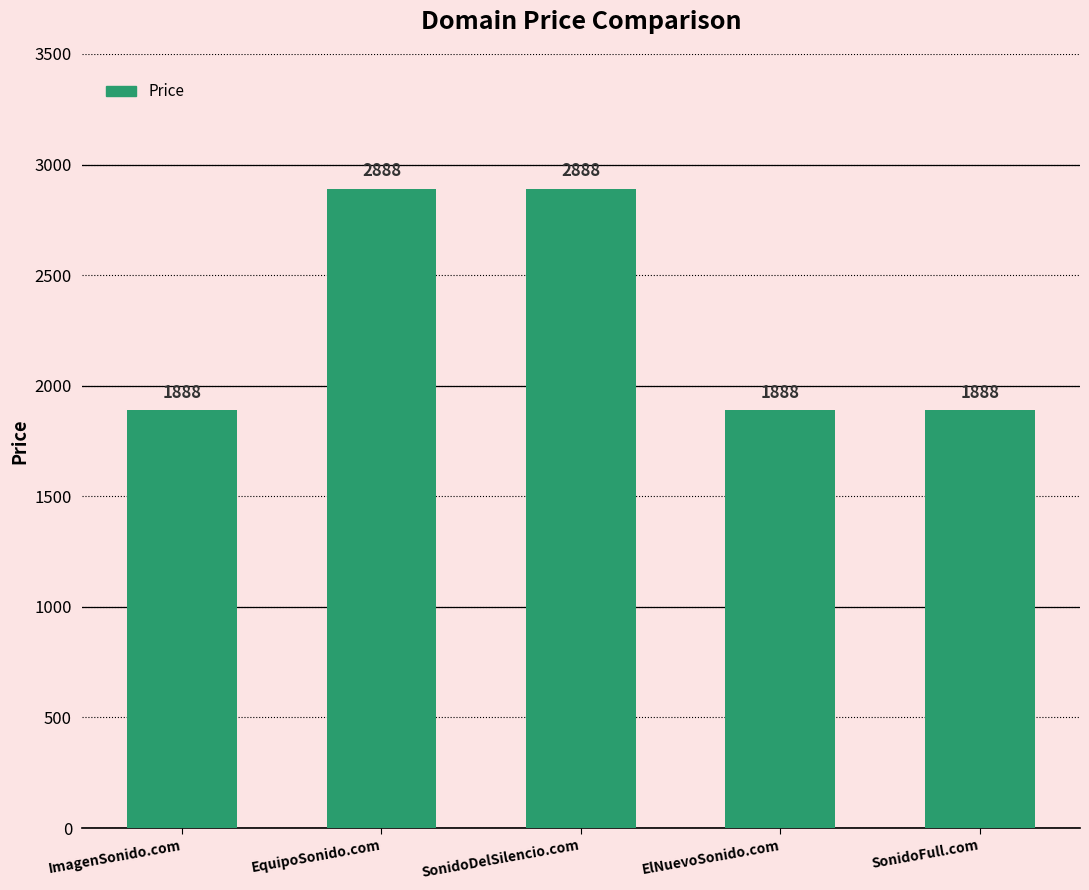

Does the chart contain any negative values?

No